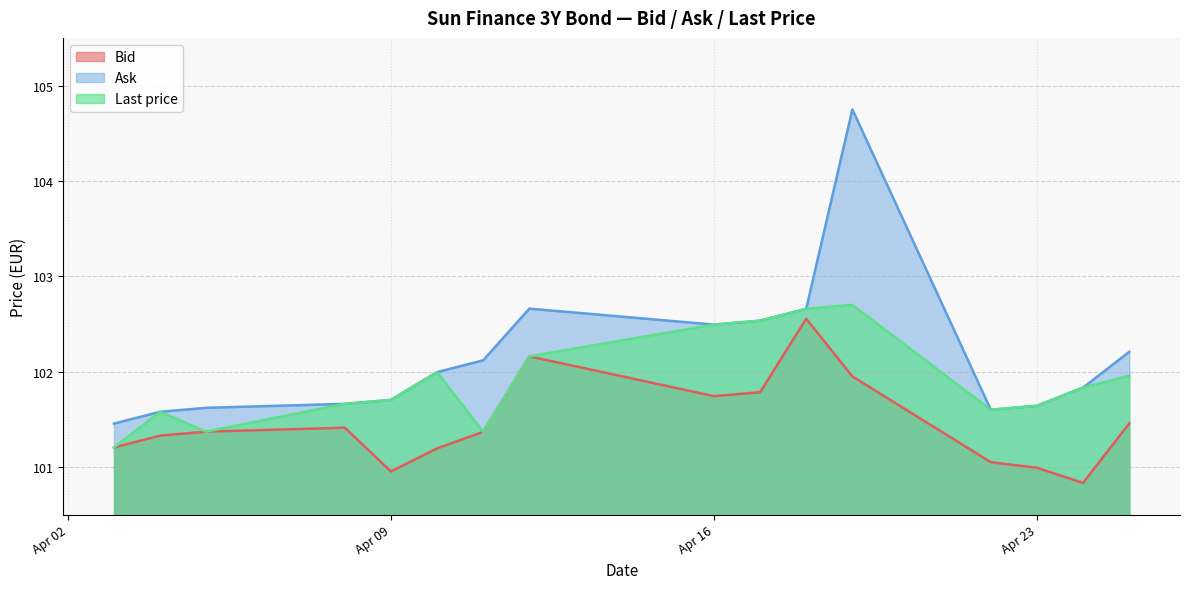

What is the sum of all Ask values?

1634.5